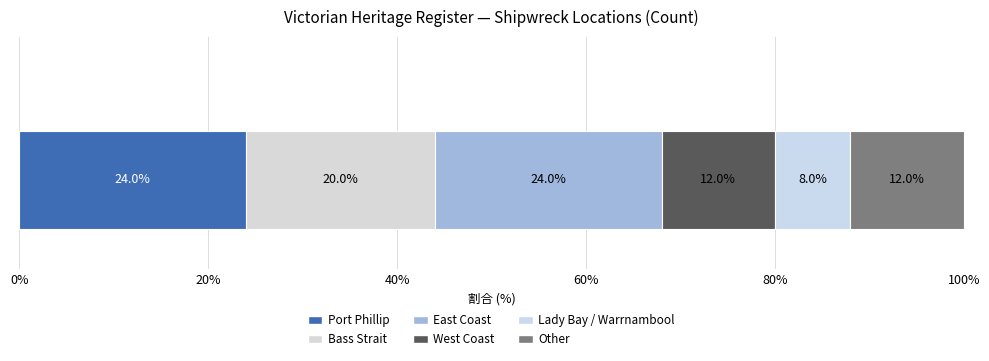

How many series are shown in this chart?

6